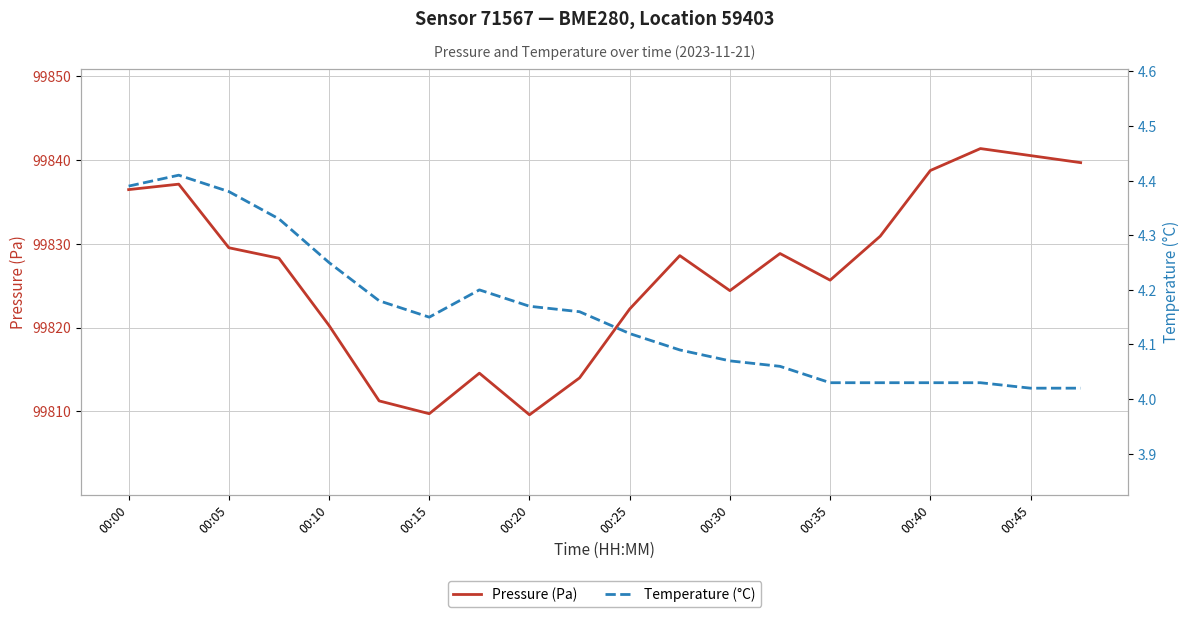

True or false: Pressure (Pa) has a value of 57854.9 at 00:20.

False